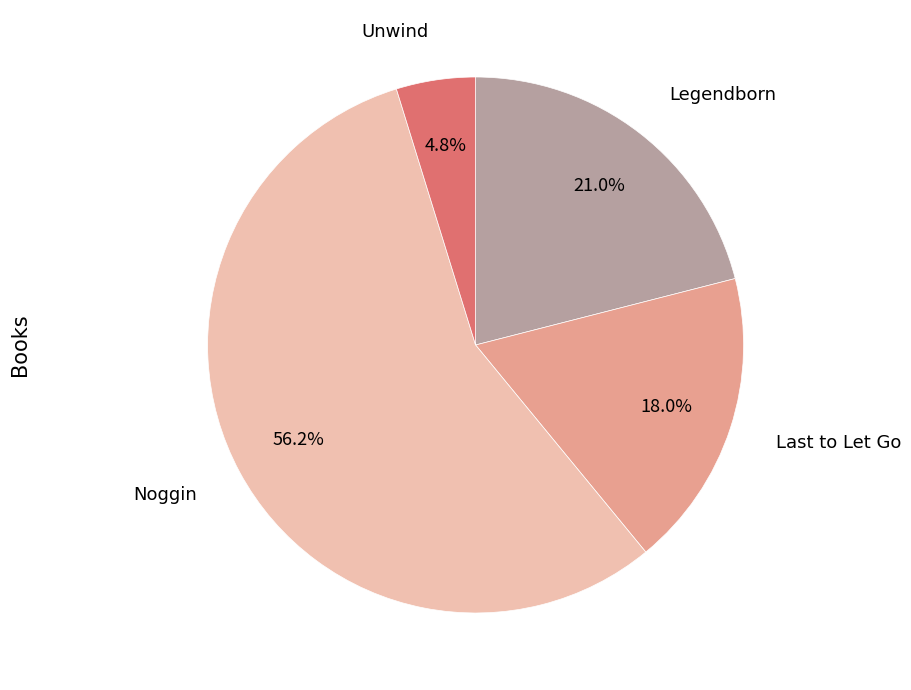

What portion of the pie excludes Noggin?

43.8%